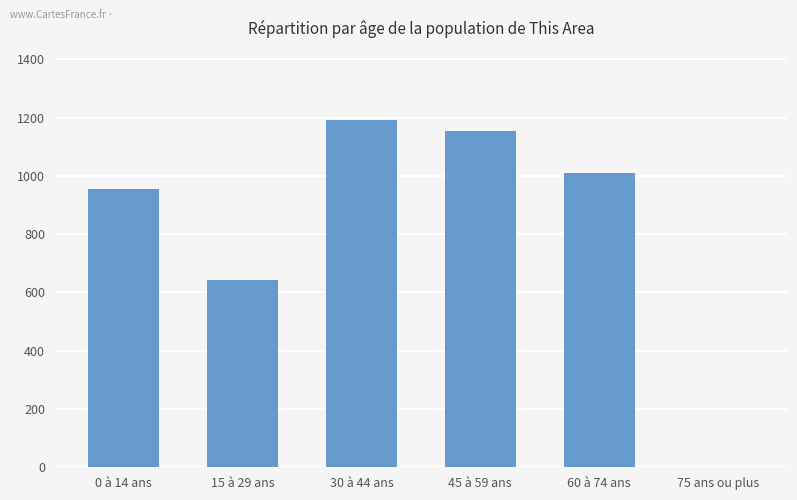

True or false: the data shows 0 at 75 ans ou plus.

True